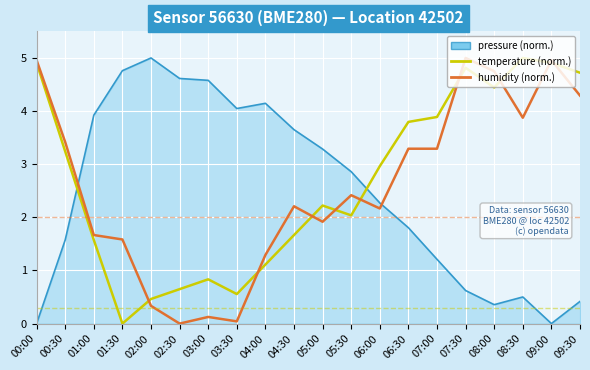

Where is the first local minimum for humidity (norm.)?

02:30